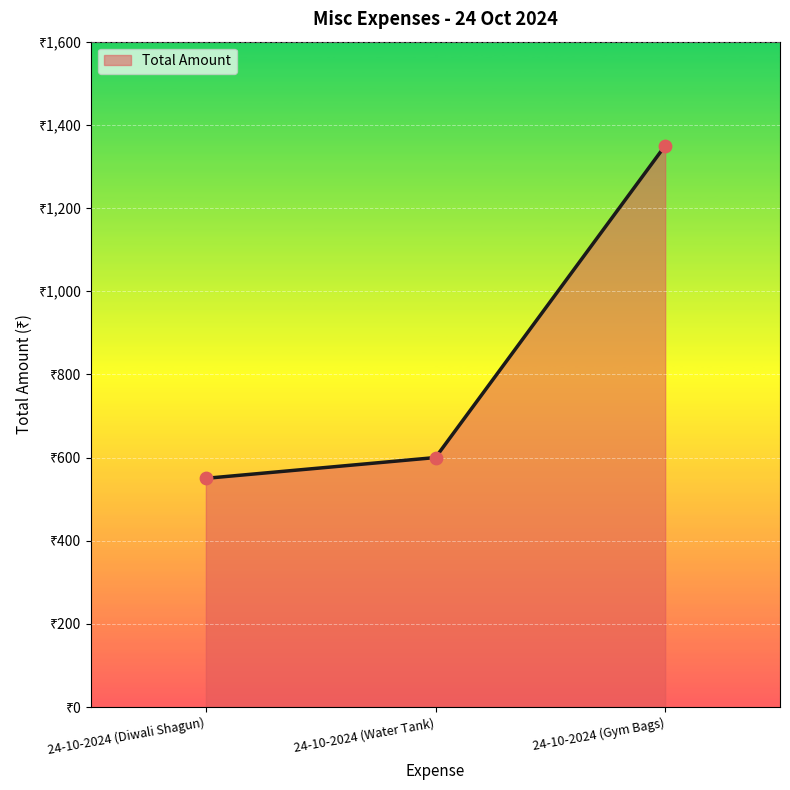

What is the change in value from 24-10-2024 (Diwali Shagun) to 24-10-2024 (Gym Bags)?

+800